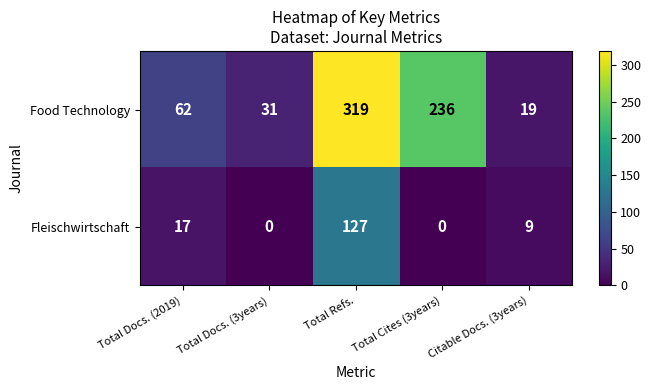

List the series in order of their peak value, lowest first.

Fleischwirtschaft, Food Technology